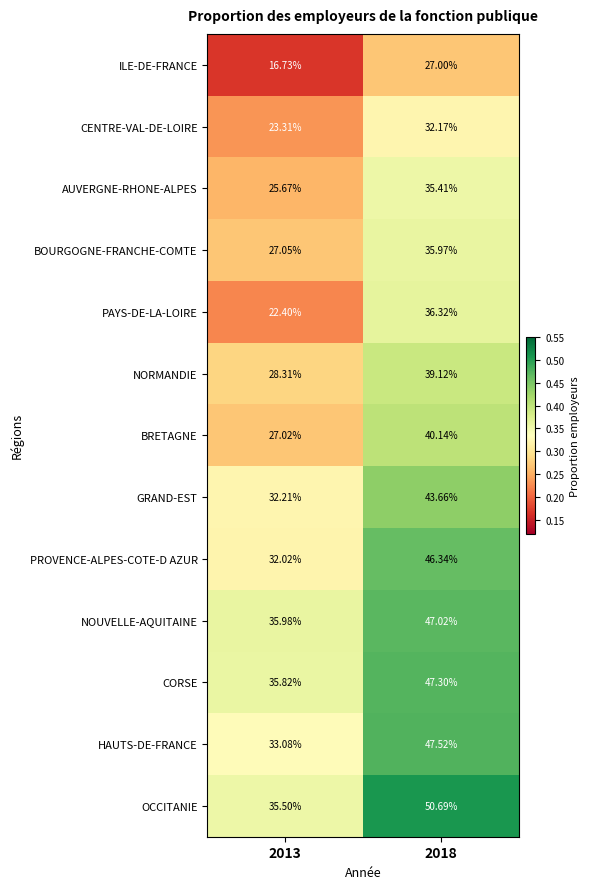

How many series are shown in this chart?

13